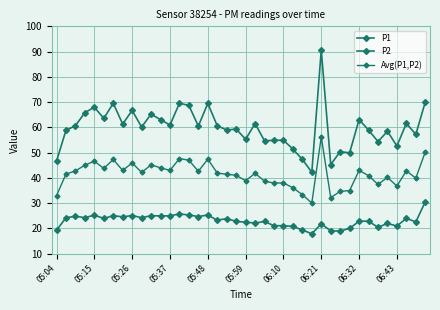

Count the number of data series in this chart.

3